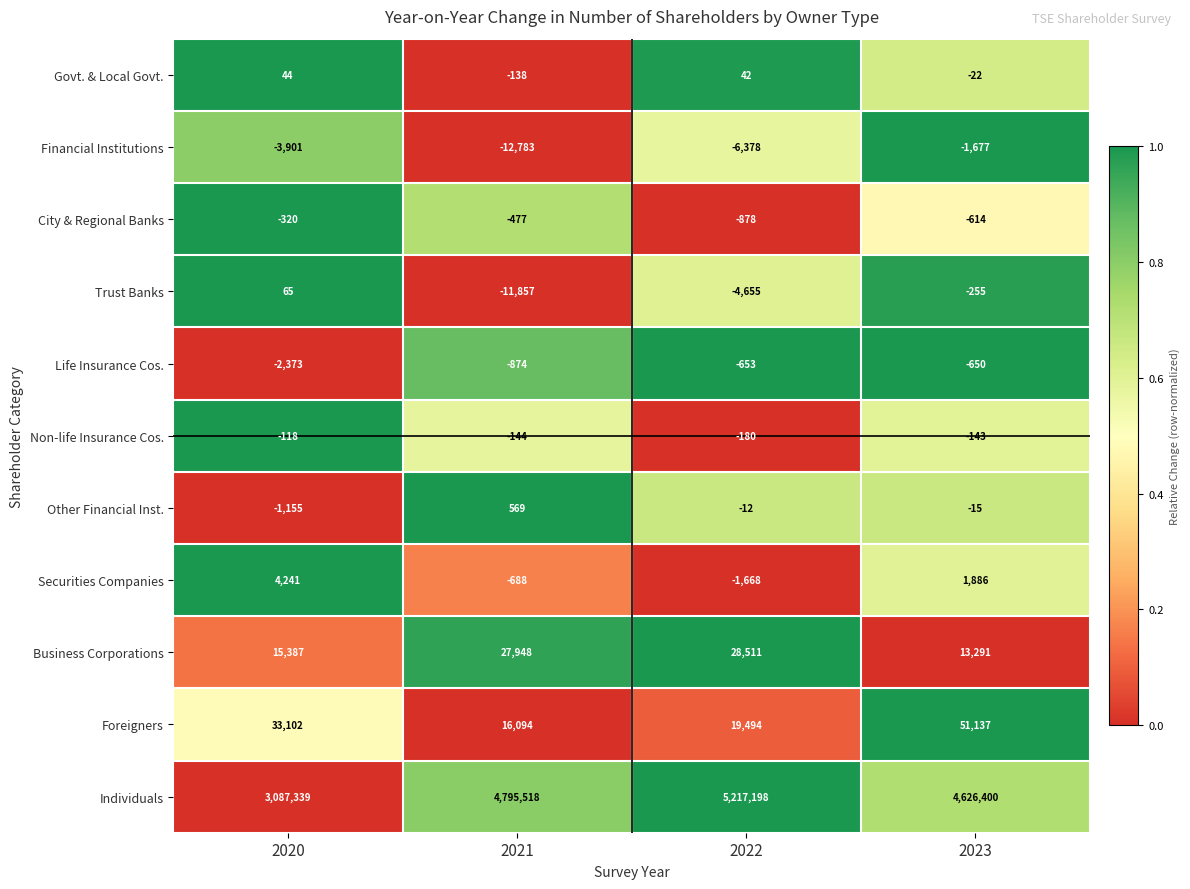

True or false: City & Regional Banks has a value of -477 at 2021.

True